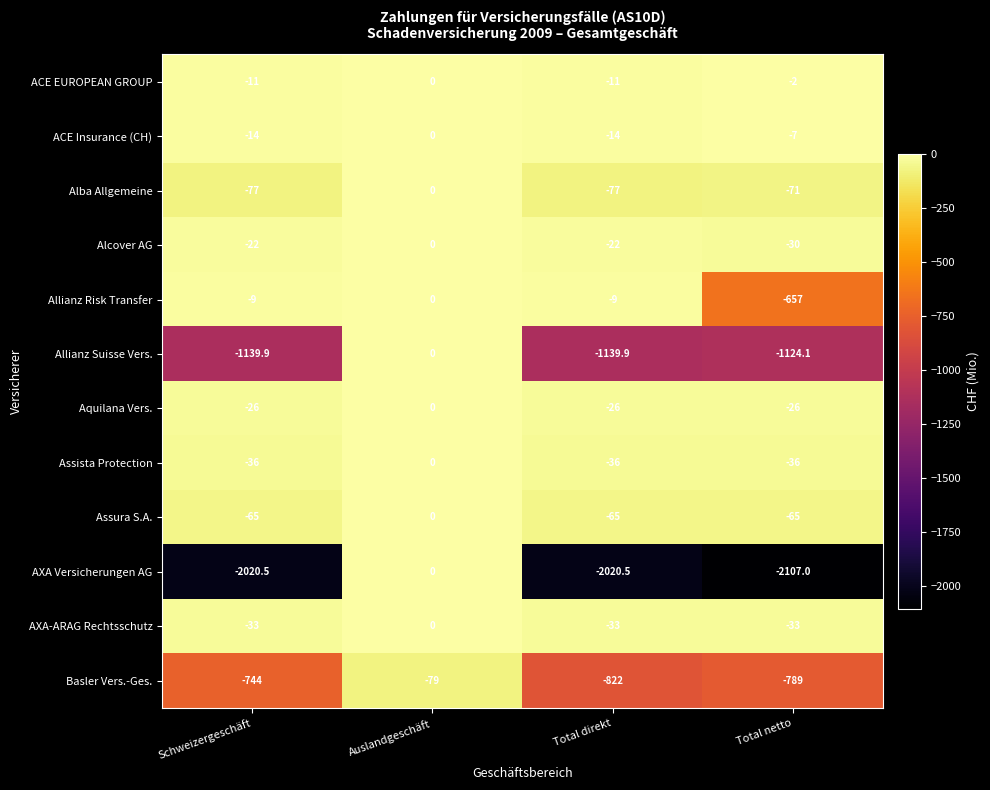

At Schweizergeschäft, list the series in order from smallest to largest.

AXA Versicherungen AG, Allianz Suisse Vers., Basler Vers.-Ges., Alba Allgemeine, Assura S.A., Assista Protection, AXA-ARAG Rechtsschutz, Aquilana Vers., Alcover AG, ACE Insurance (CH), ACE EUROPEAN GROUP, Allianz Risk Transfer